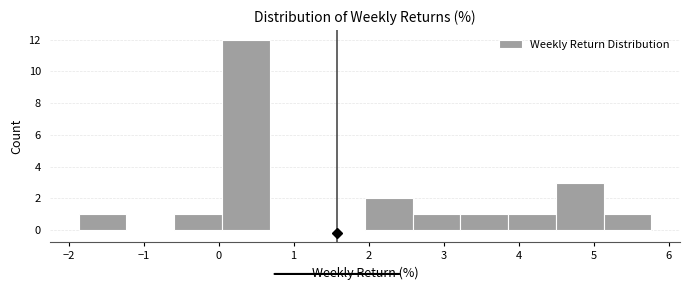

Over which range of the x-axis is the bar tallest?

0.0 to 0.7